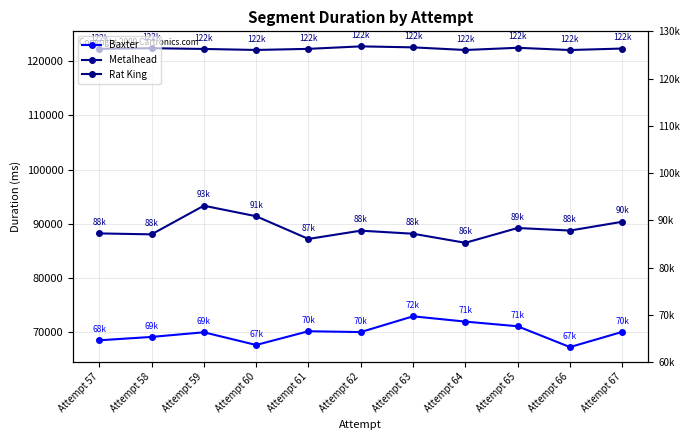

How many data points in Baxter are above 70023?

5